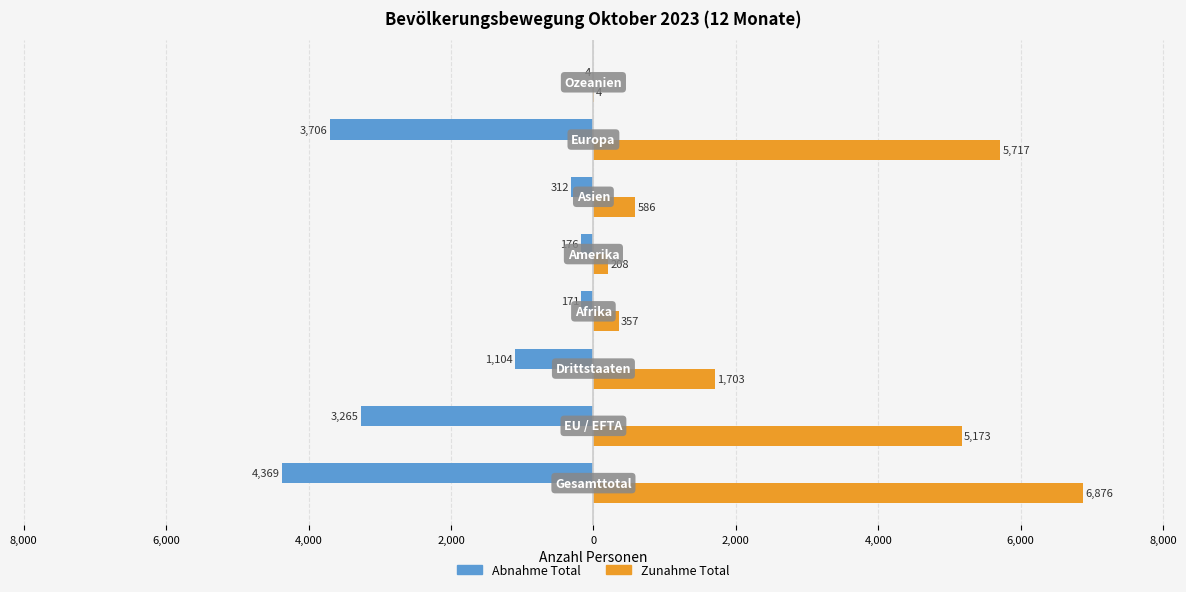

What are all the series names shown in the legend?

Abnahme Total, Zunahme Total